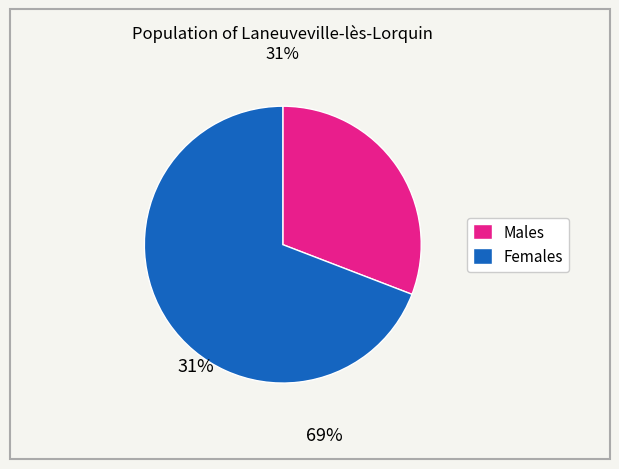

Does any single category account for the majority?

Yes